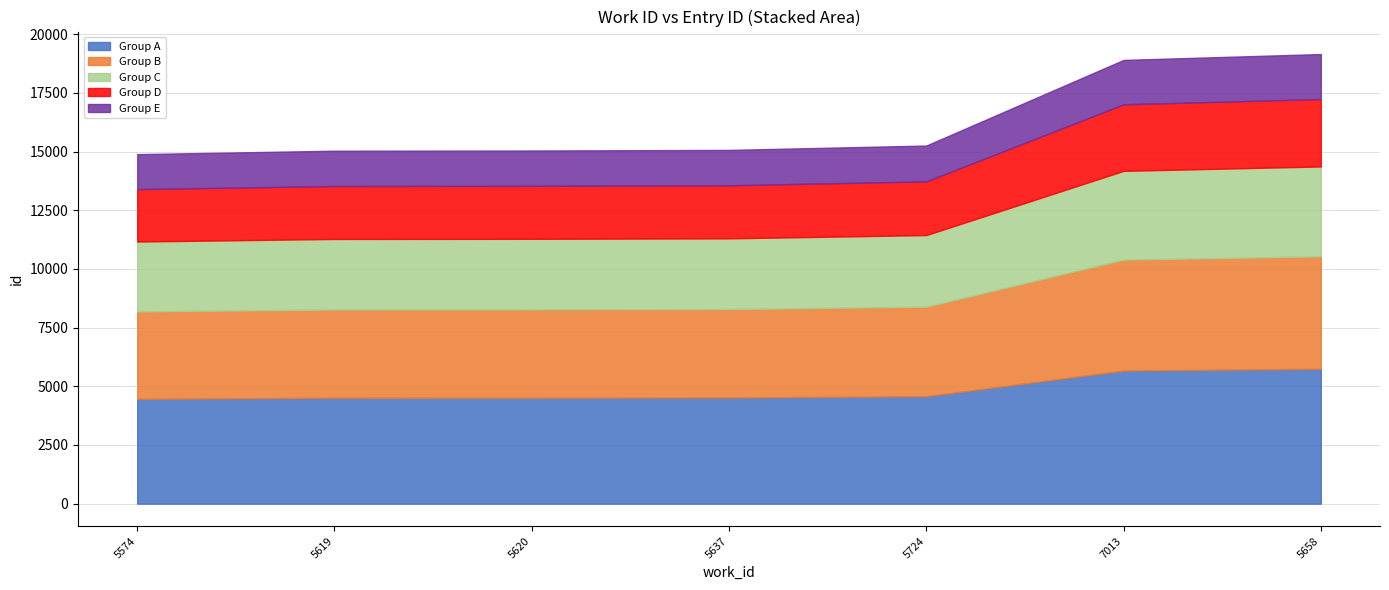

At which category does the chart reach its peak across all series?

5658